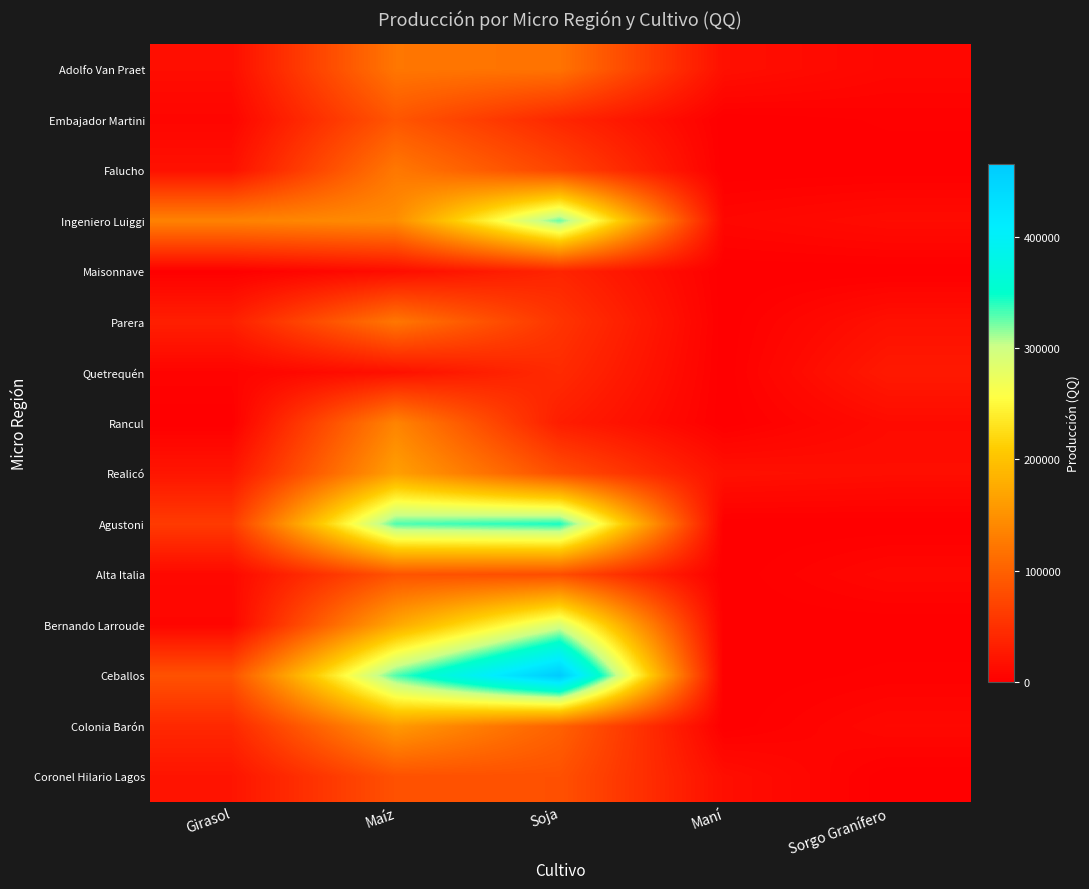

Reading right to left, extract all data points from this chart.

Adolfo Van Praet: Sorgo Granífero=8330	Maní=16672	Soja=118722	Maíz=121982	Girasol=14830
Embajador Martini: Sorgo Granífero=2188	Maní=0	Soja=40464	Maíz=89077	Girasol=6236
Falucho: Sorgo Granífero=476	Maní=0	Soja=71048	Maíz=124129	Girasol=17926
Ingeniero Luiggi: Sorgo Granífero=12990	Maní=7661	Soja=325096	Maíz=145131	Girasol=134442
Maisonnave: Sorgo Granífero=0	Maní=0	Soja=38332	Maíz=13603	Girasol=933
Parera: Sorgo Granífero=17240	Maní=0	Soja=54422	Maíz=122777	Girasol=32847
Quetrequén: Sorgo Granífero=26826	Maní=0	Soja=44260	Maíz=17642	Girasol=4923
Rancul: Sorgo Granífero=12242	Maní=0	Soja=30821	Maíz=136315	Girasol=29
Realicó: Sorgo Granífero=15107	Maní=17662	Soja=80774	Maíz=164279	Girasol=23002
Agustoni: Sorgo Granífero=0	Maní=0	Soja=343673	Maíz=330659	Girasol=60739
Alta Italia: Sorgo Granífero=8499	Maní=0	Soja=79583	Maíz=85692	Girasol=9671
Bernando Larroude: Sorgo Granífero=0	Maní=0	Soja=291002	Maíz=172488	Girasol=6821
Ceballos: Sorgo Granífero=2477	Maní=0	Soja=465431	Maíz=330414	Girasol=85037
Colonia Barón: Sorgo Granífero=9342	Maní=0	Soja=100746	Maíz=158981	Girasol=41731
Coronel Hilario Lagos: Sorgo Granífero=0	Maní=15348	Soja=83566	Maíz=84313	Girasol=21401